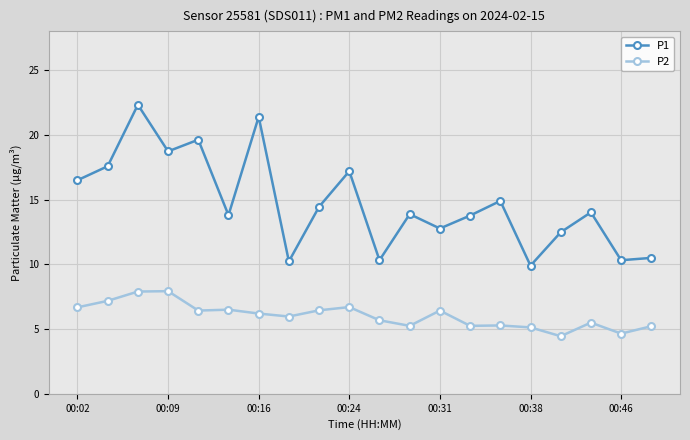

At how many categories does at least one series exceed 20?

2